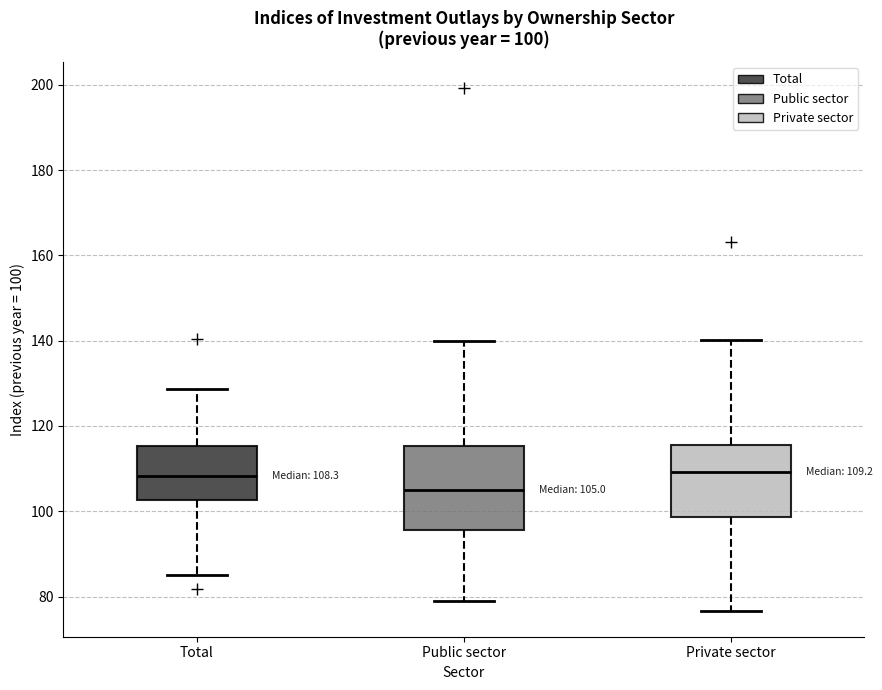

Comparing the boxes themselves (not the whiskers), which one is the tallest?

Public sector